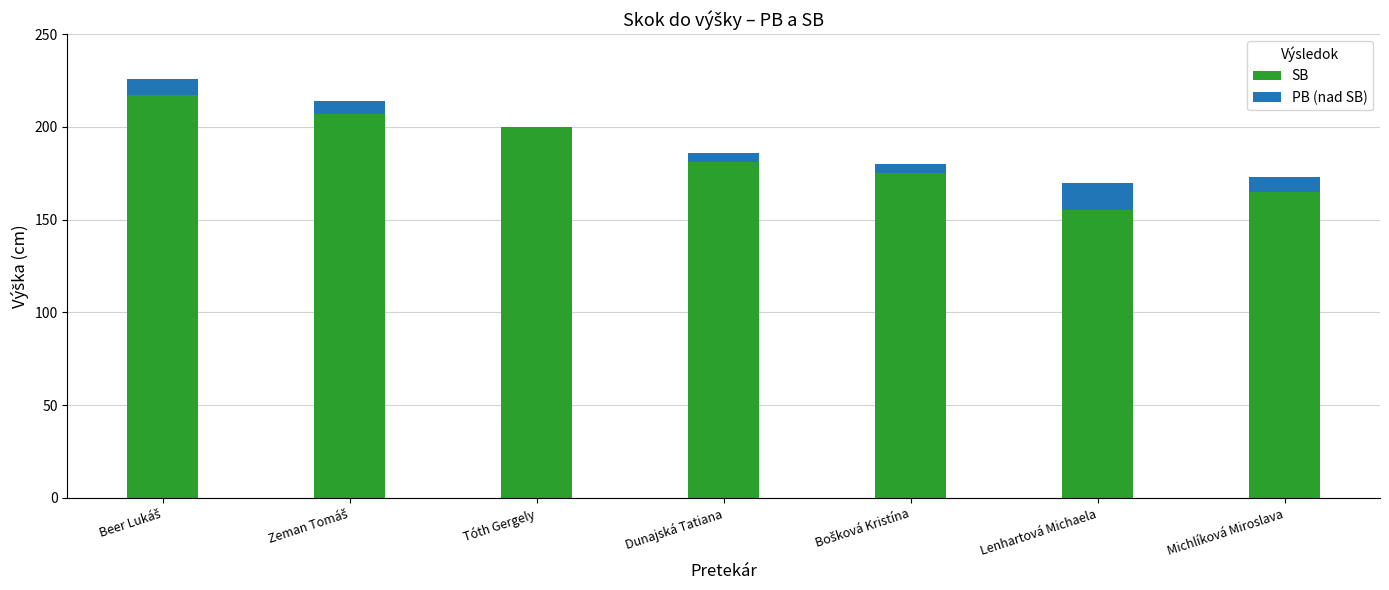

True or false: SB has a value of 181 at Dunajská Tatiana.

True